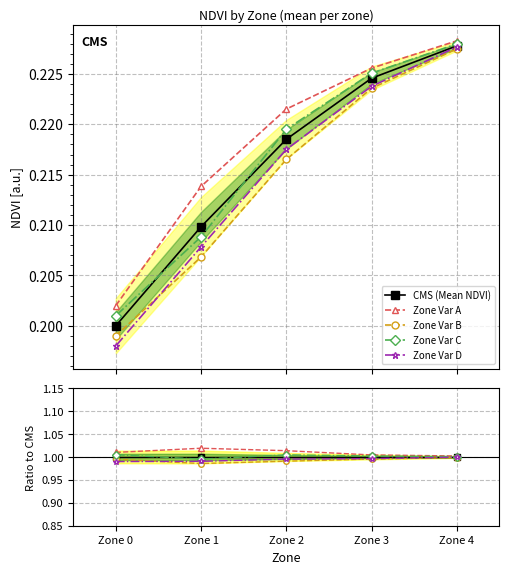

Is this an area chart (filled region under the line)?

No